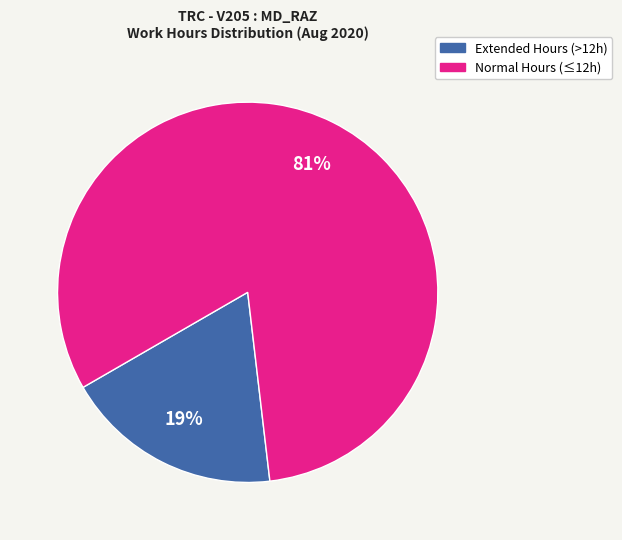

To the nearest percent, what is the average slice percentage?

50%